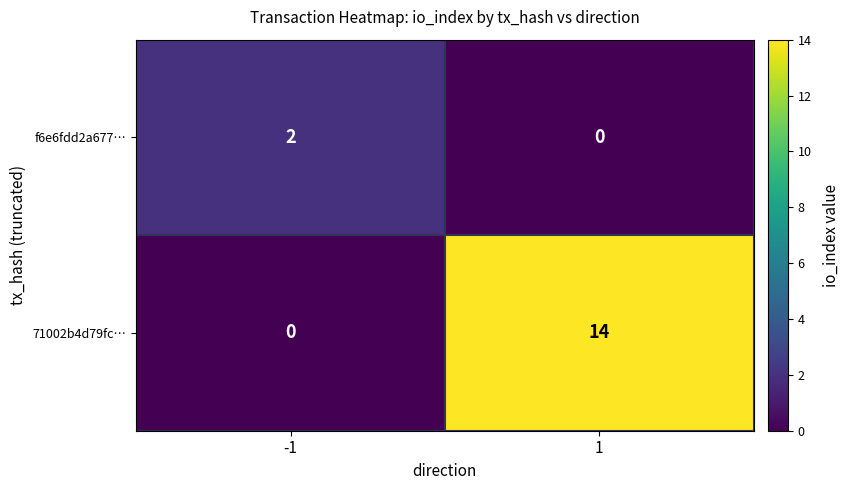

Which series has the largest range (max minus min)?

71002b4d79fc…